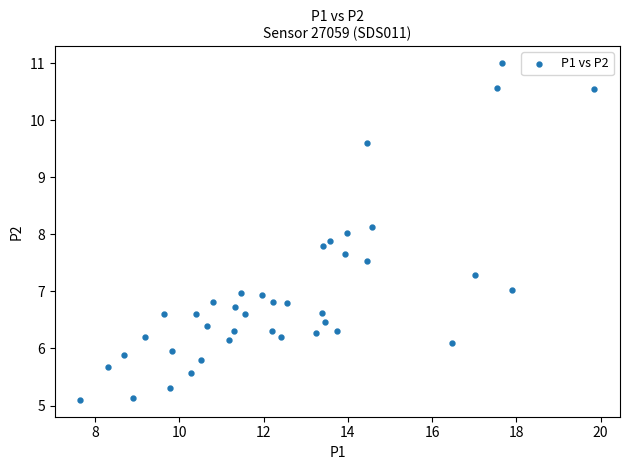

What is the range of X values (max minus min)?

12.2